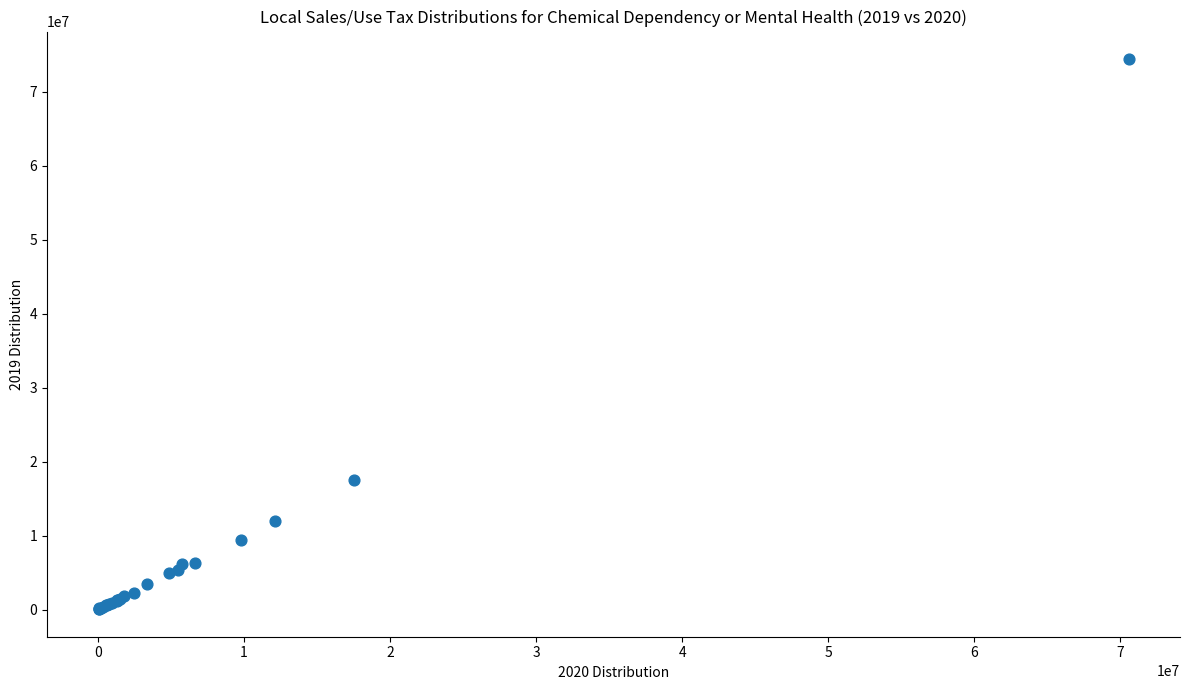

What Y value in the scatter plot is closest to 37237518?

17456743.3